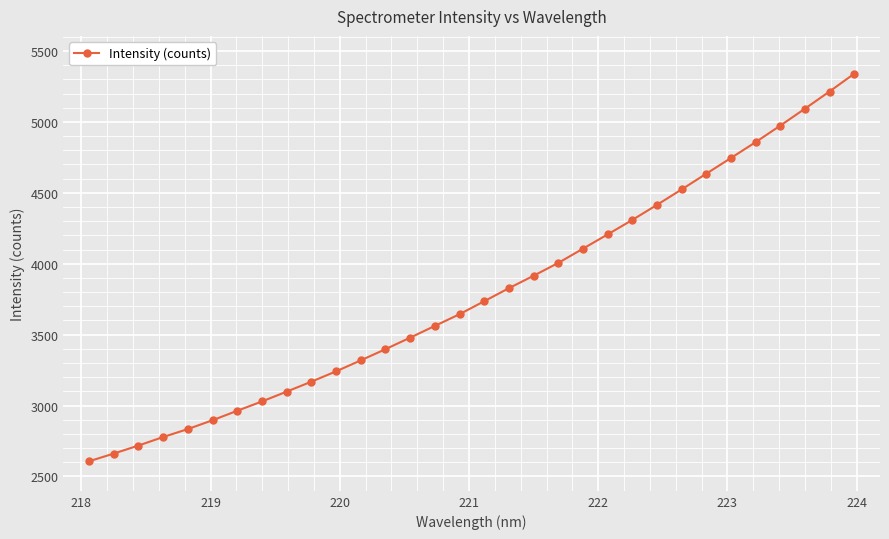

What is the difference between the maximum and minimum values?

2733.0